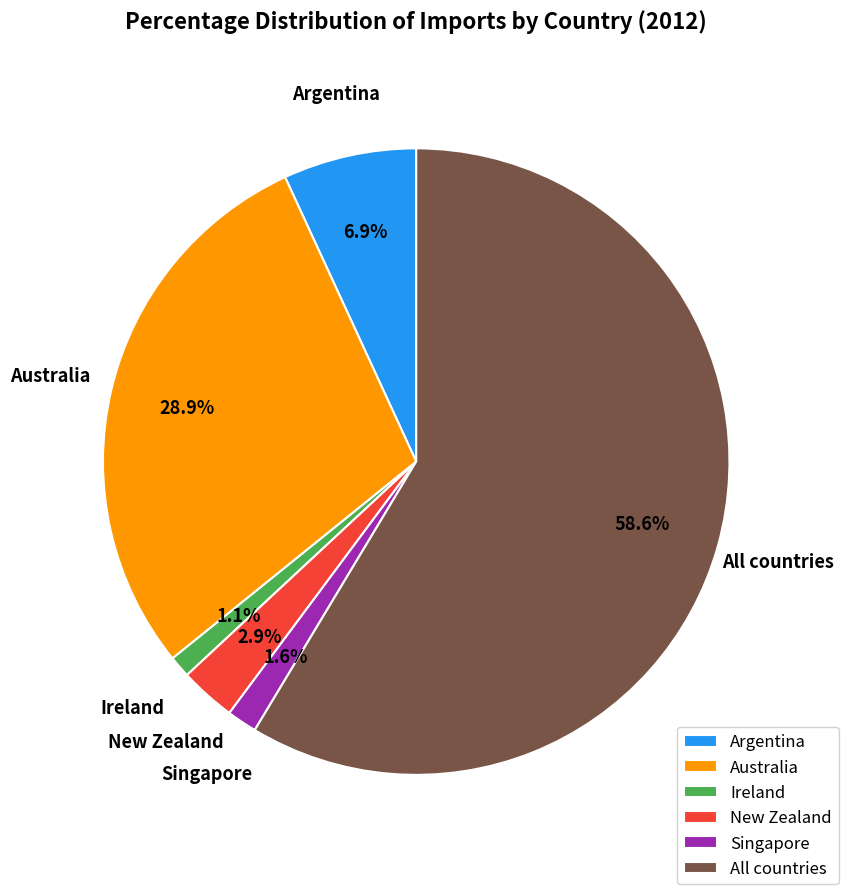

What percentage is the Australia slice, to the nearest percent?

29%